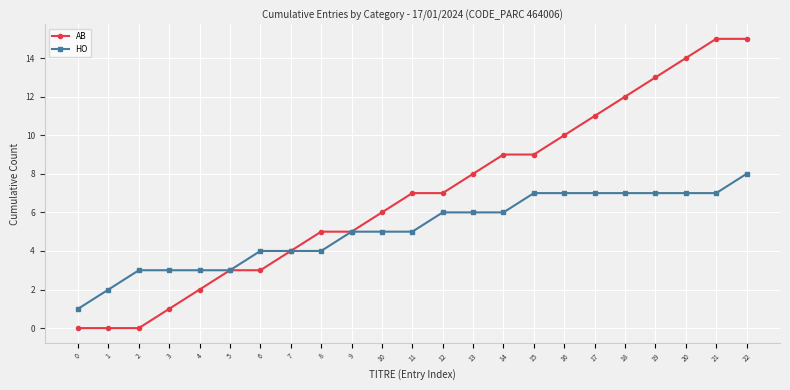

True or false: HO has a value of 3 at 5.

True